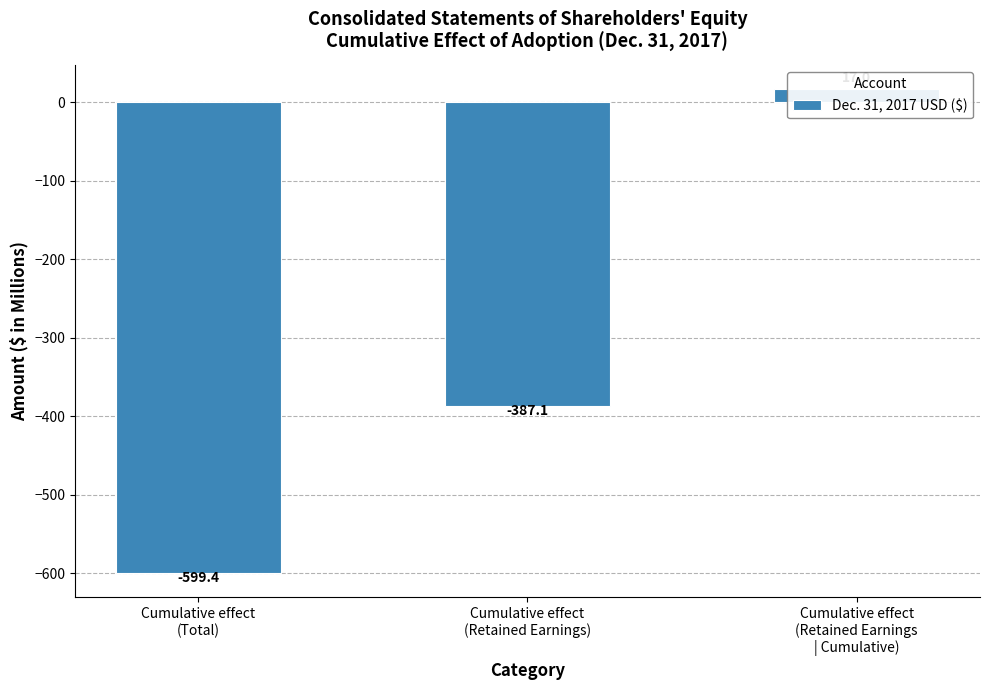

Which category has the highest value across all series?

Cumulative effect
(Retained Earnings
| Cumulative)